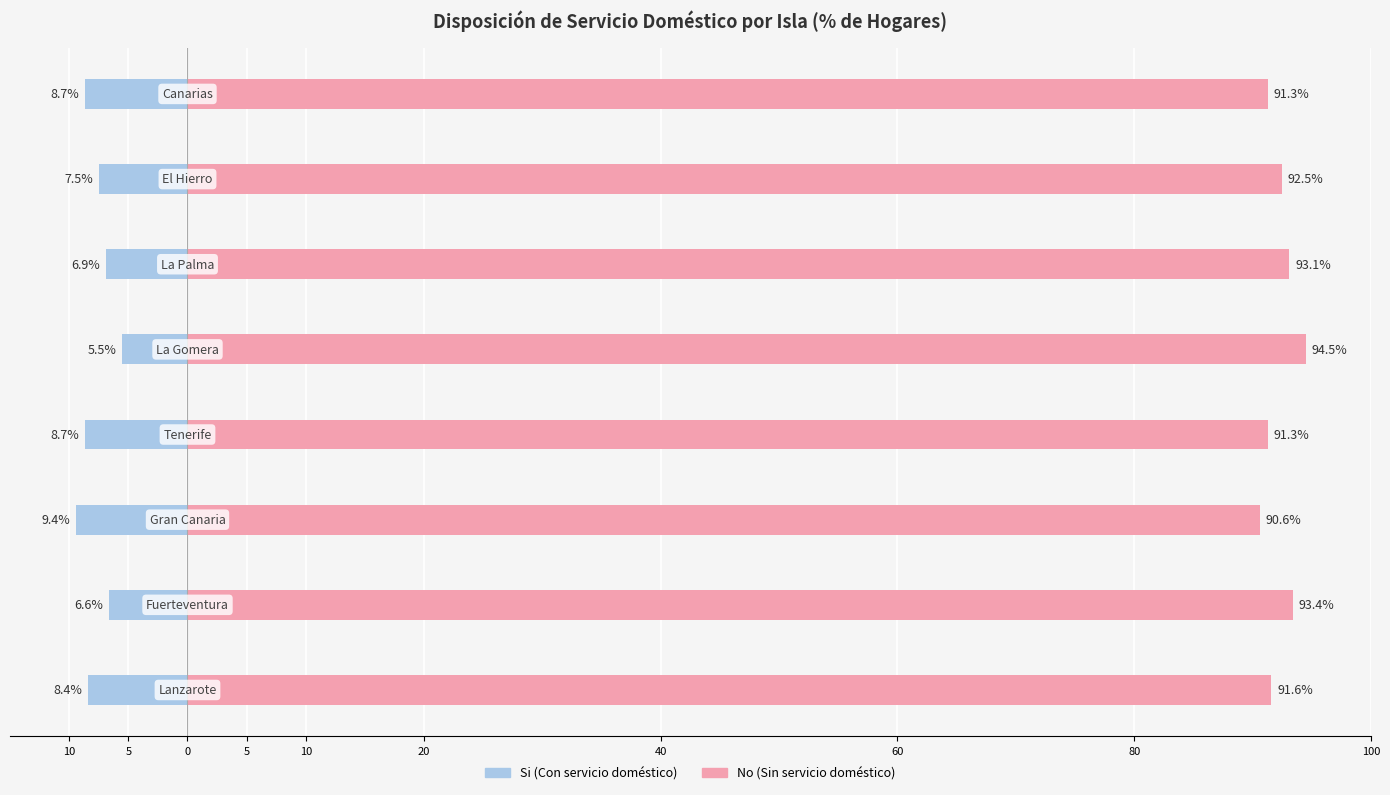

True or false: No has a value of 92.5 at 40.

True